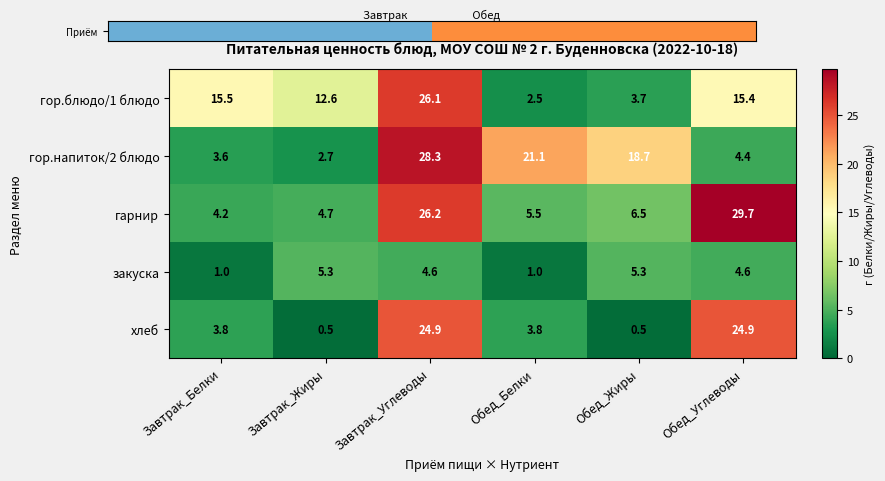

Count the number of categories in the chart.

6